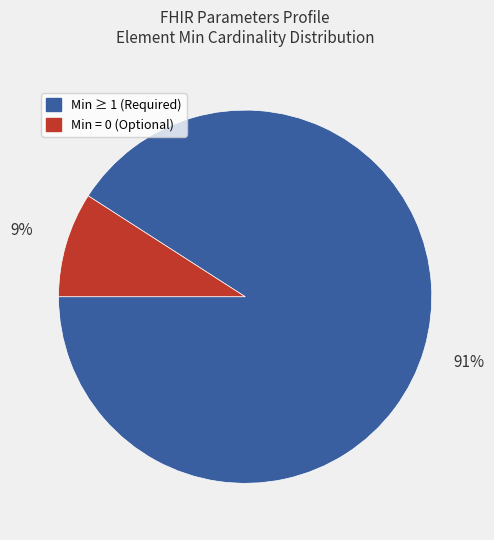

Is there any slice that represents more than half of the pie?

Yes